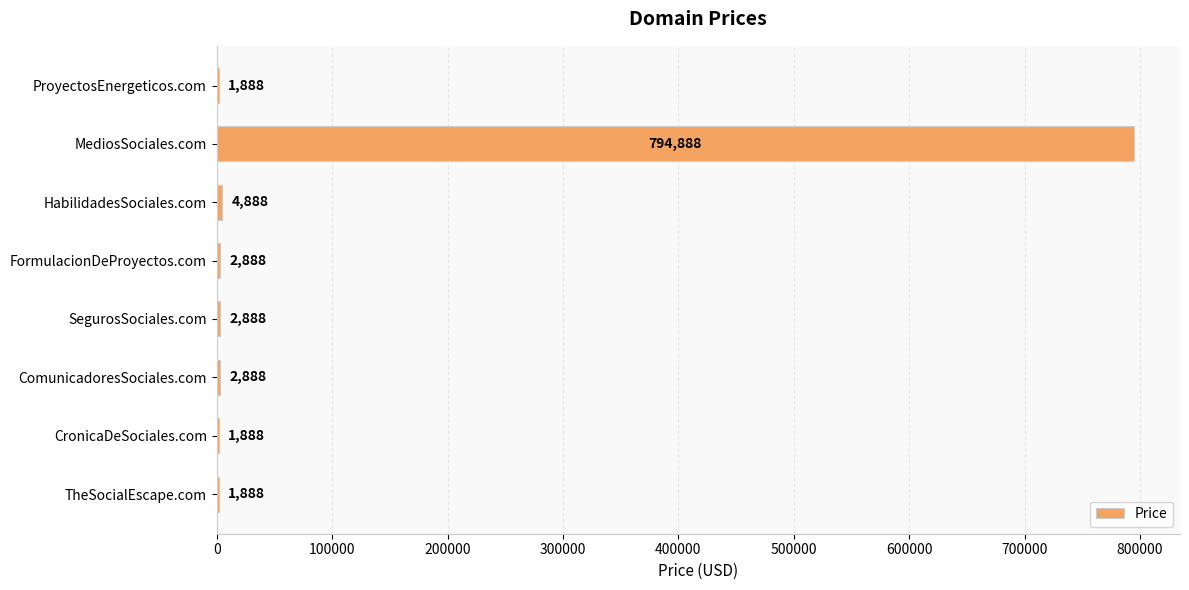

Which category has the highest value across all series?

MediosSociales.com